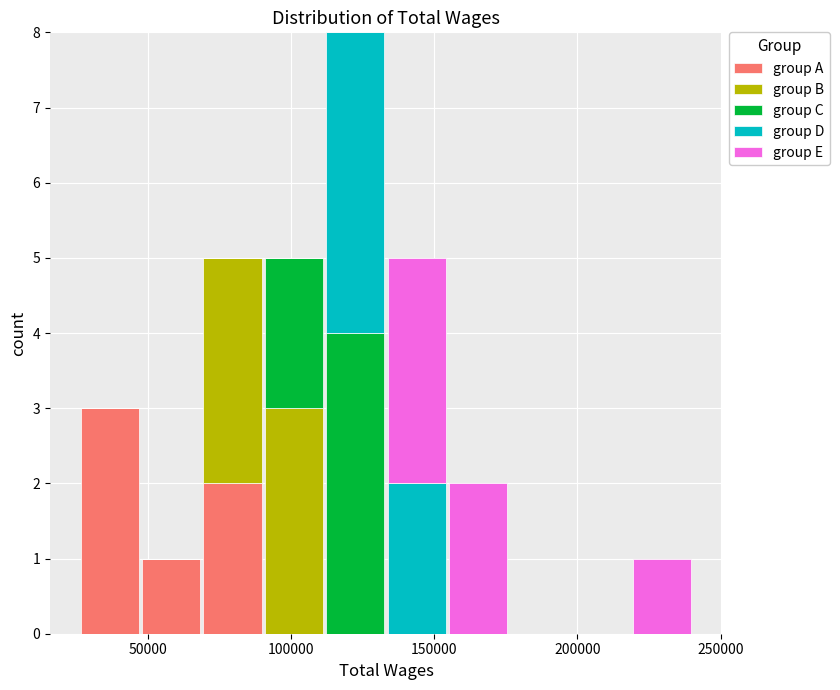

Which range on the x-axis has the tallest stacked bar (by total height)?

110000 to 135000